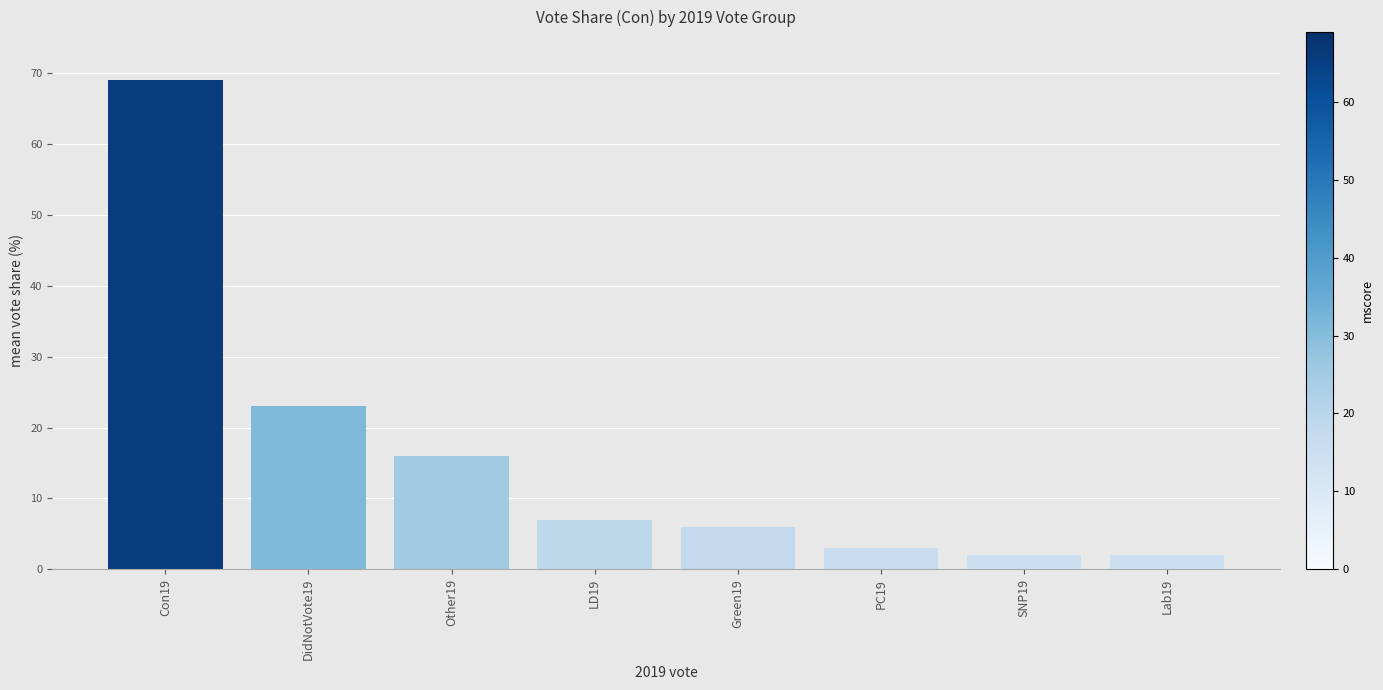

What is the label of the 4th bar from the left?

LD19